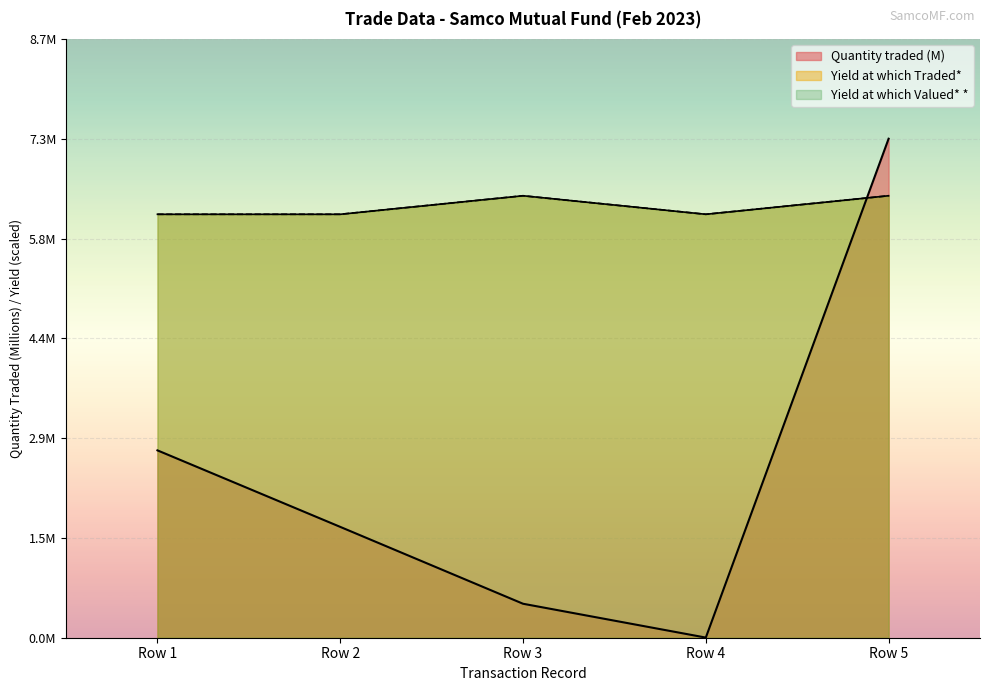

Reading right to left, list all the values displayed in this chart.

Quantity traded: Row 5=7.3	Row 4=0.0	Row 3=0.5	Row 2=1.6	Row 1=2.7
Yield at which Traded*: Row 5=6.5	Row 4=6.2	Row 3=6.5	Row 2=6.2	Row 1=6.2
Yield at which Valued* *: Row 5=6.5	Row 4=6.2	Row 3=6.5	Row 2=6.2	Row 1=6.2